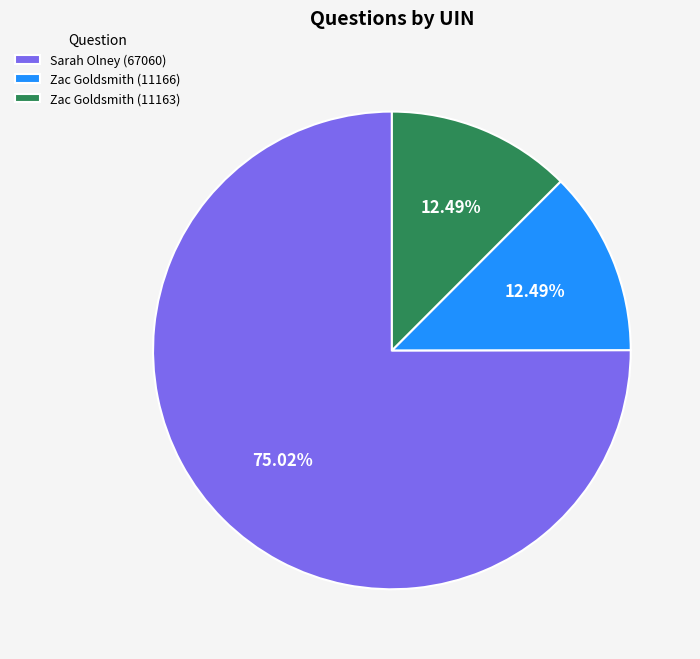

True or false: Zac Goldsmith (11166) accounts for 2% of the total.

False